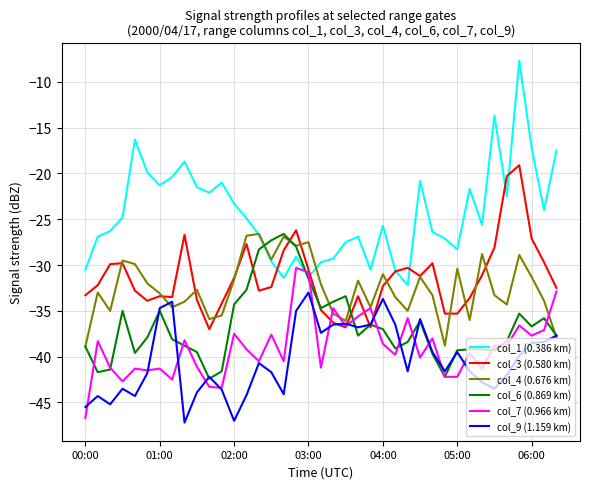

Which series has the widest spread of values?

col_1 (0.386 km)